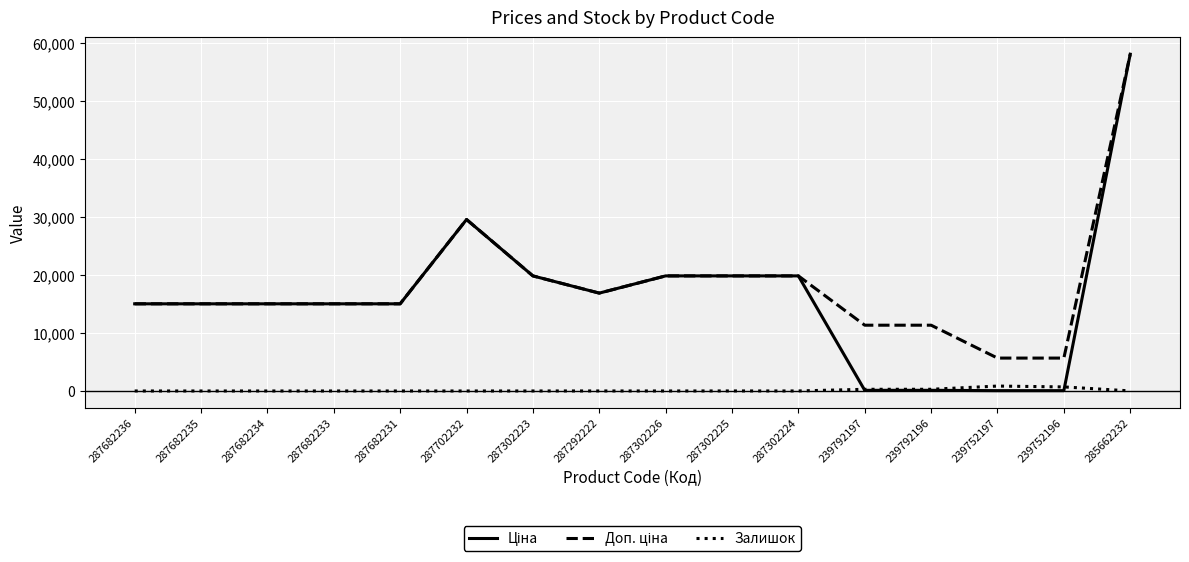

What is the maximum value shown in the chart?

58037.0